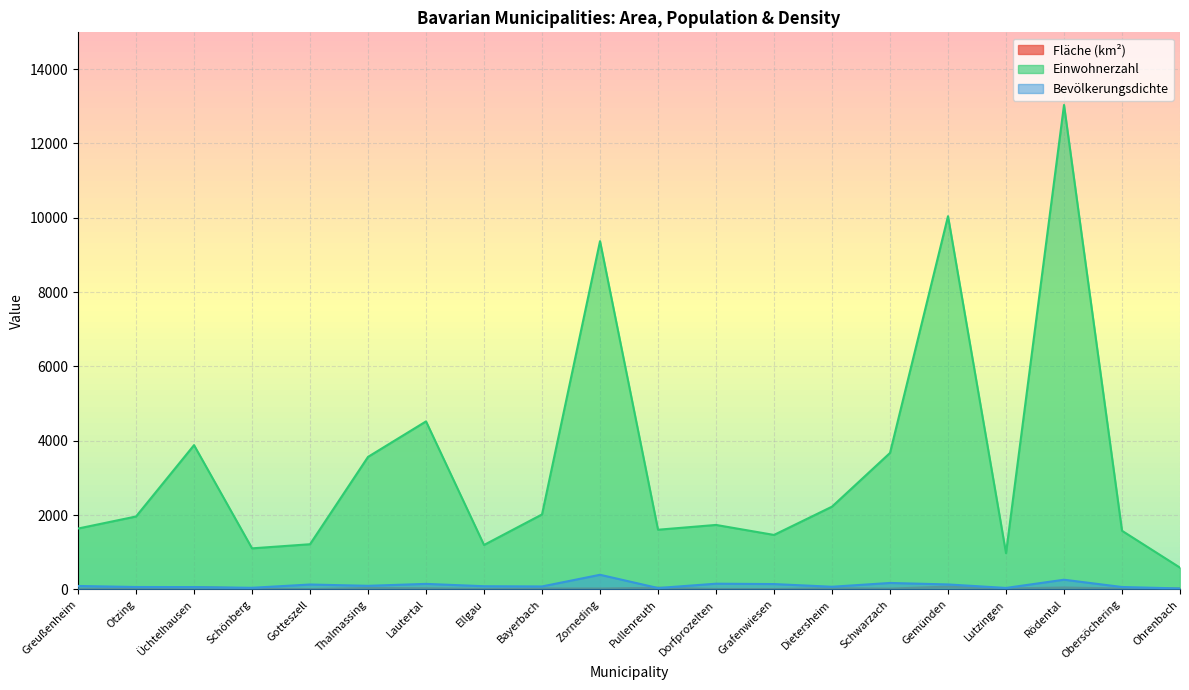

At which category is the sum across all series the highest?

Rödental